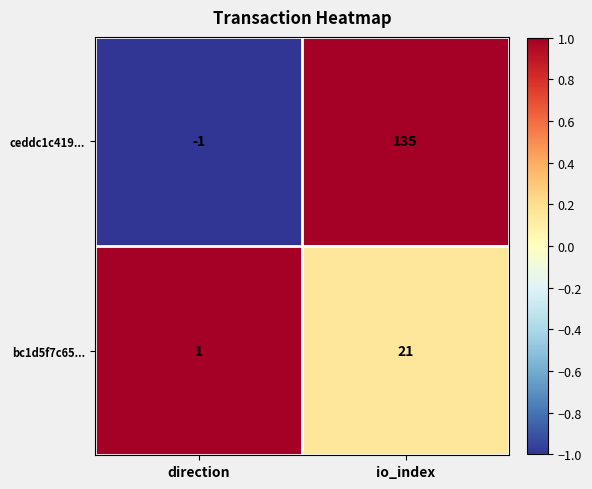

At which category is the sum across all series the highest?

io_index